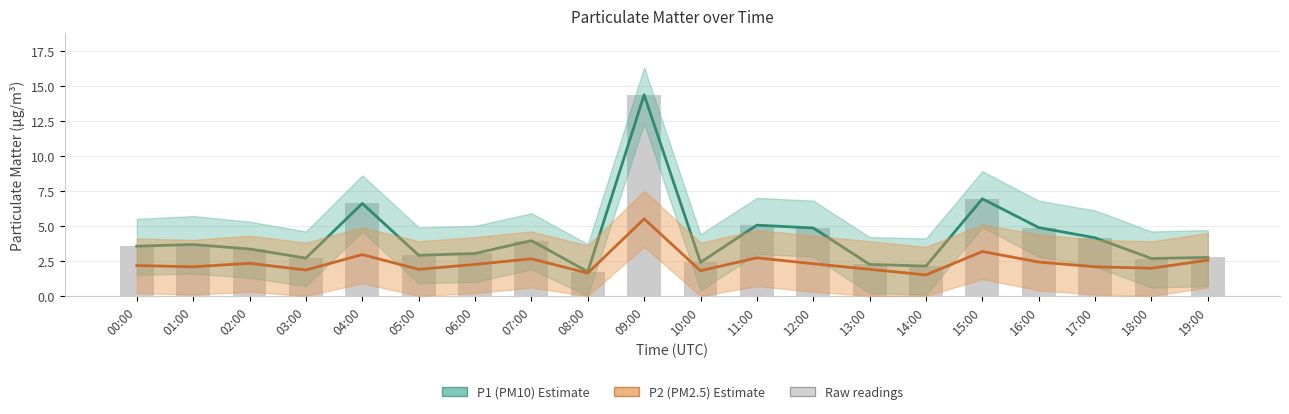

Reading left to right, transcribe all the data shown in this chart.

P1 (PM10): 00:00=3.5	01:00=3.7	02:00=3.4	03:00=2.7	04:00=6.6	05:00=2.9	06:00=3.0	07:00=4.0	08:00=1.7	09:00=14.3	10:00=2.4	11:00=5.0	12:00=4.8	13:00=2.2	14:00=2.1	15:00=6.9	16:00=4.9	17:00=4.2	18:00=2.7	19:00=2.8
P2 (PM2.5): 00:00=2.2	01:00=2.1	02:00=2.3	03:00=1.9	04:00=3.0	05:00=1.9	06:00=2.2	07:00=2.6	08:00=1.6	09:00=5.5	10:00=1.8	11:00=2.7	12:00=2.3	13:00=1.9	14:00=1.5	15:00=3.2	16:00=2.4	17:00=2.1	18:00=2.0	19:00=2.5